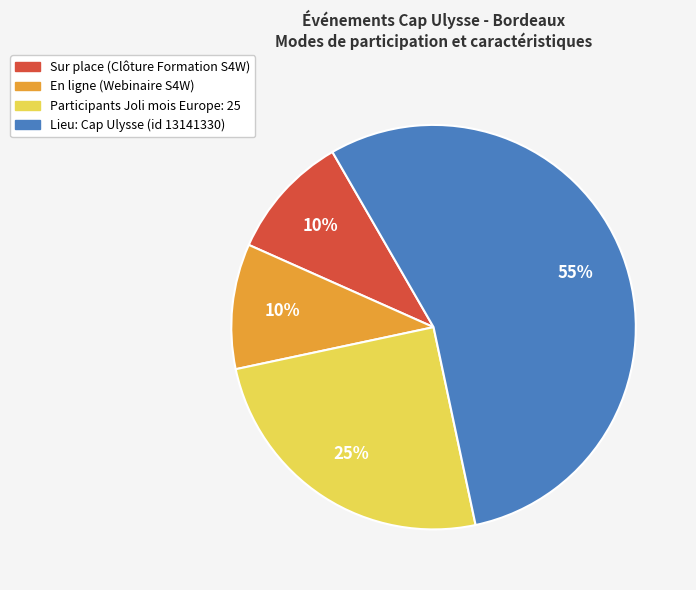

Is there a majority slice in this chart?

Yes